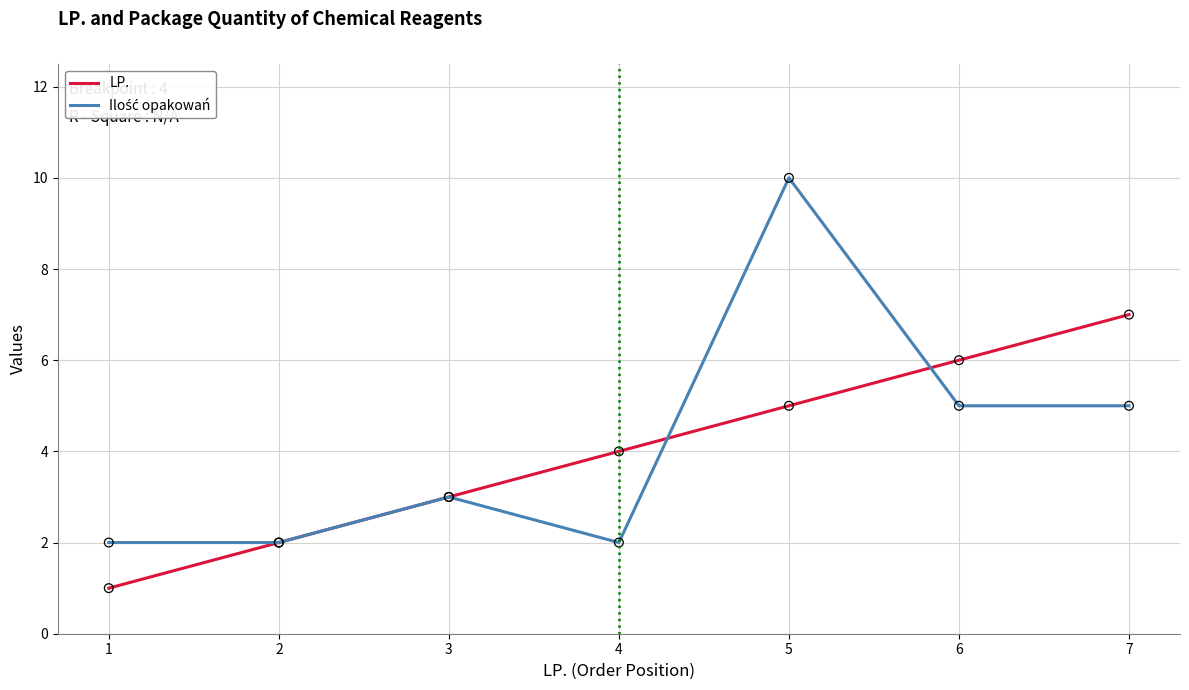

Which series changed the most between 3 and 6?

LP.